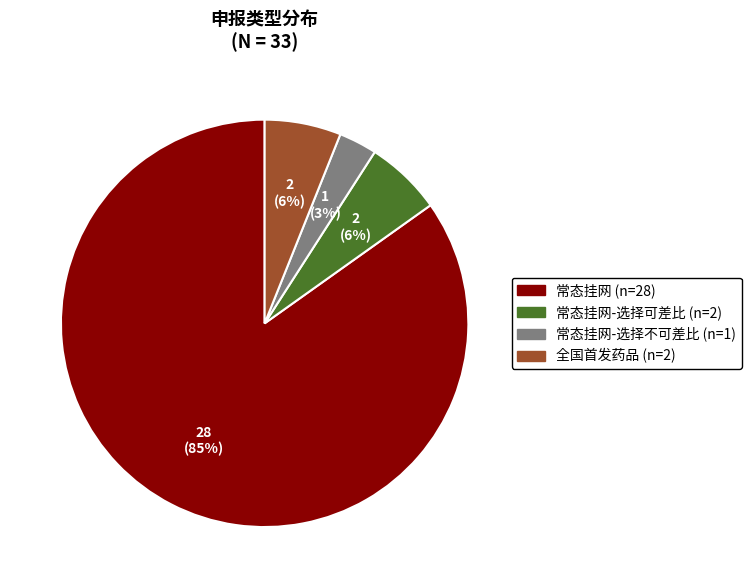

To the nearest percent, what is the average slice percentage?

25%